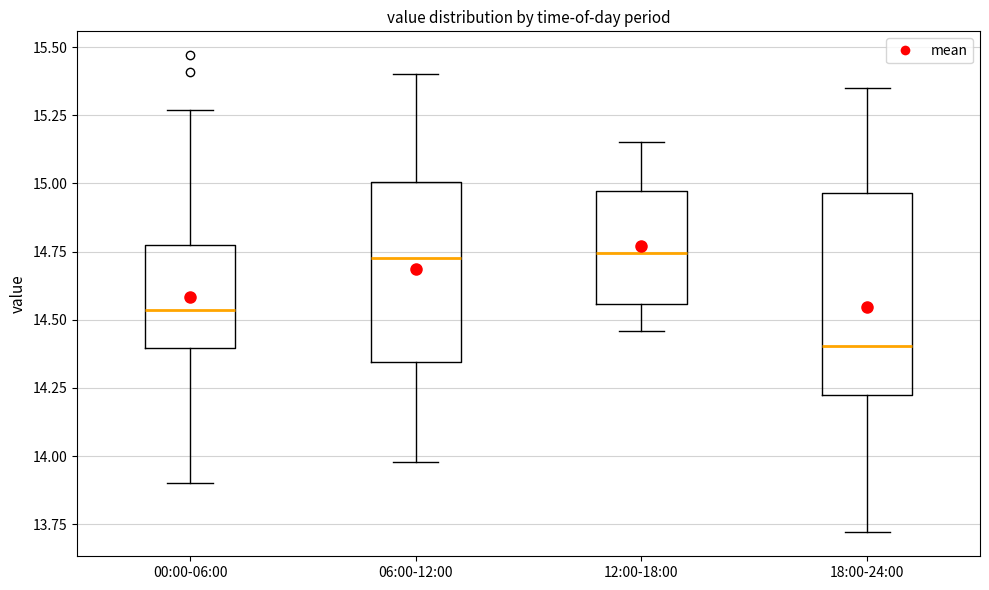

Where does the lower whisker of the box for 12:00-18:00 end on the y-axis? The values are not printed on the chart, so give them approximately, as read against the axis.

14.45